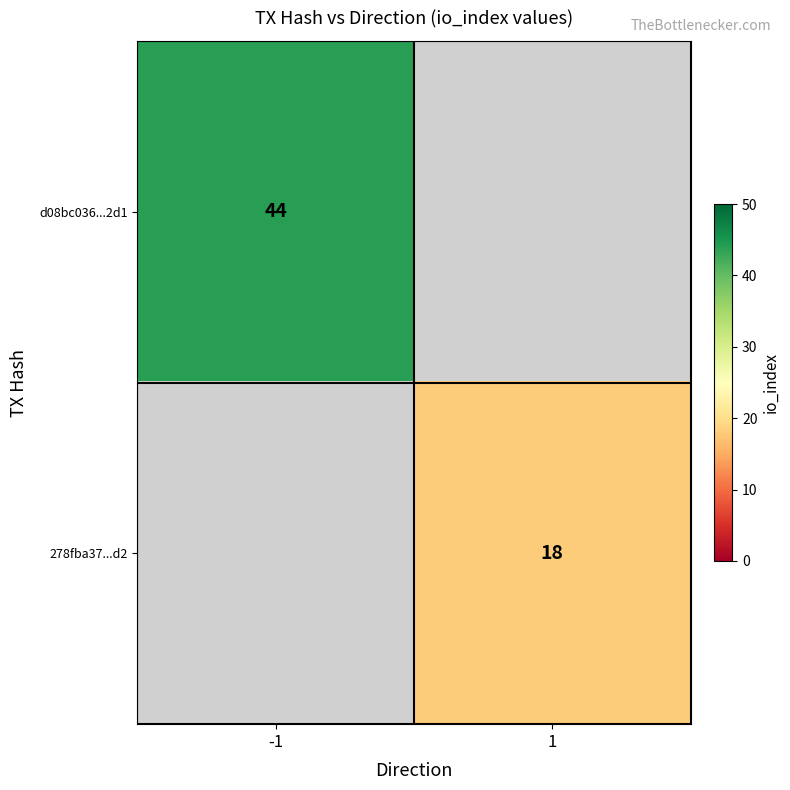

What is the minimum value shown in the chart?

18.0